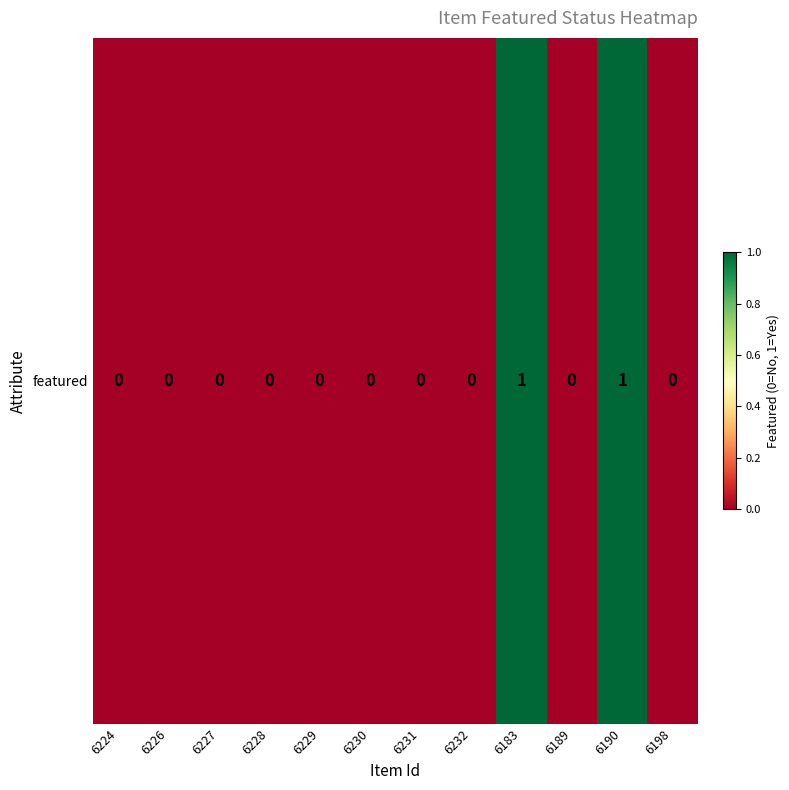

Reading right to left, transcribe all the data shown in this chart.

6198=0	6190=1	6189=0	6183=1	6232=0	6231=0	6230=0	6229=0	6228=0	6227=0	6226=0	6224=0